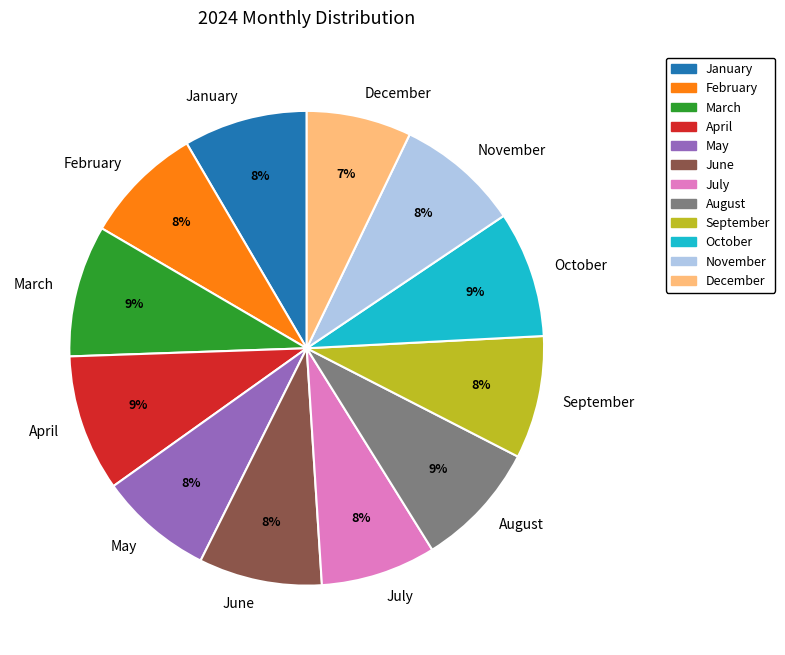

Which slice is the smallest?

December